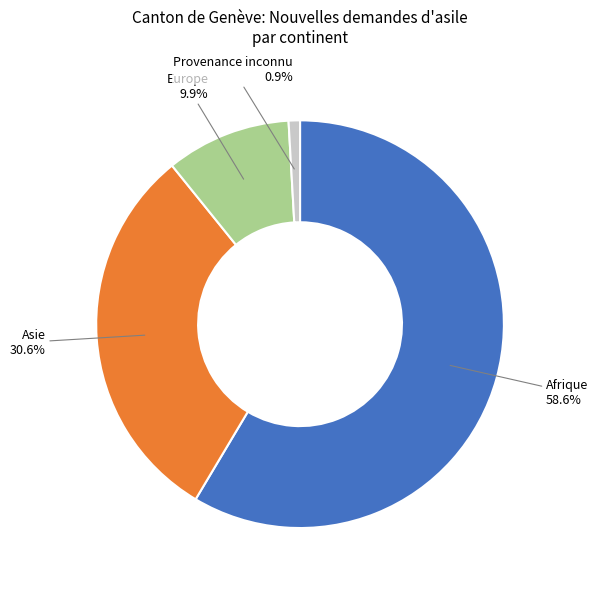

Is there a majority slice in this chart?

Yes